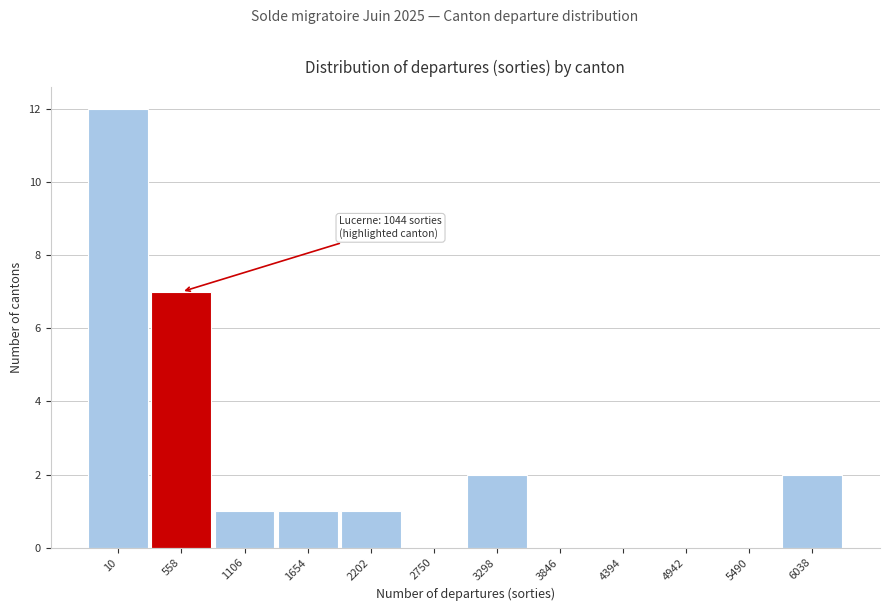

Reading left to right, what are all the values shown in this chart?

10=12	558=7	1106=1	1654=1	2202=1	2750=0	3298=2	3846=0	4394=0	4942=0	5490=0	6038=2